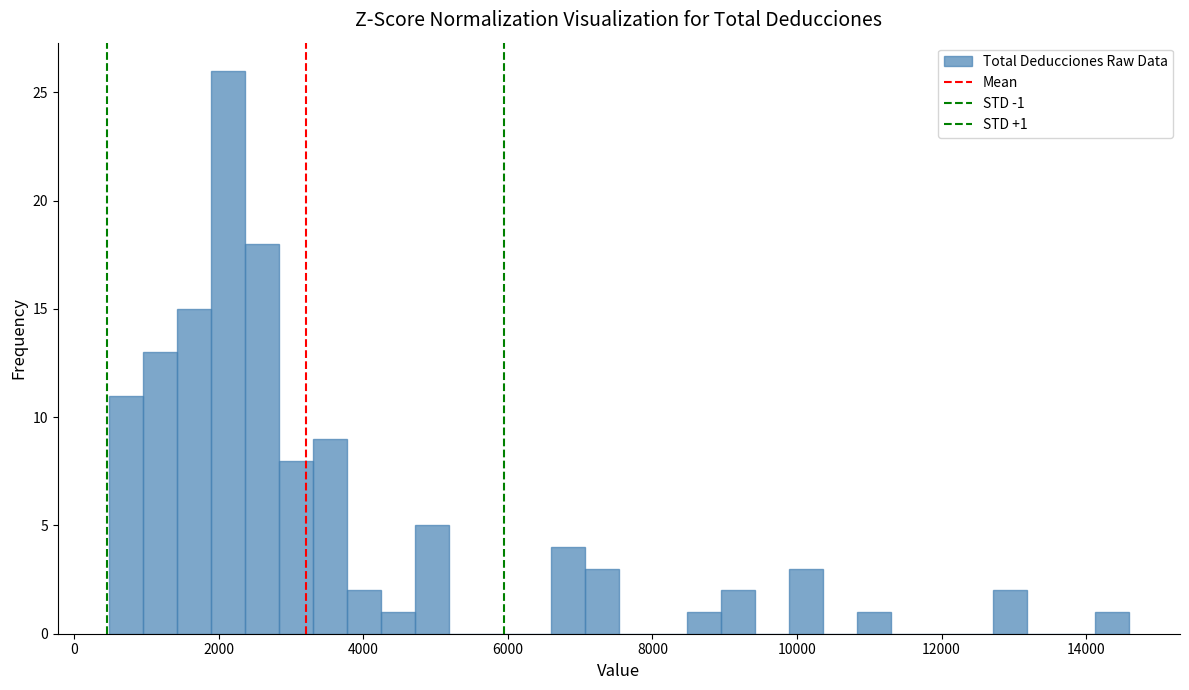

Read against the x-axis, roughly where is the centre of the tallest bar?

2200